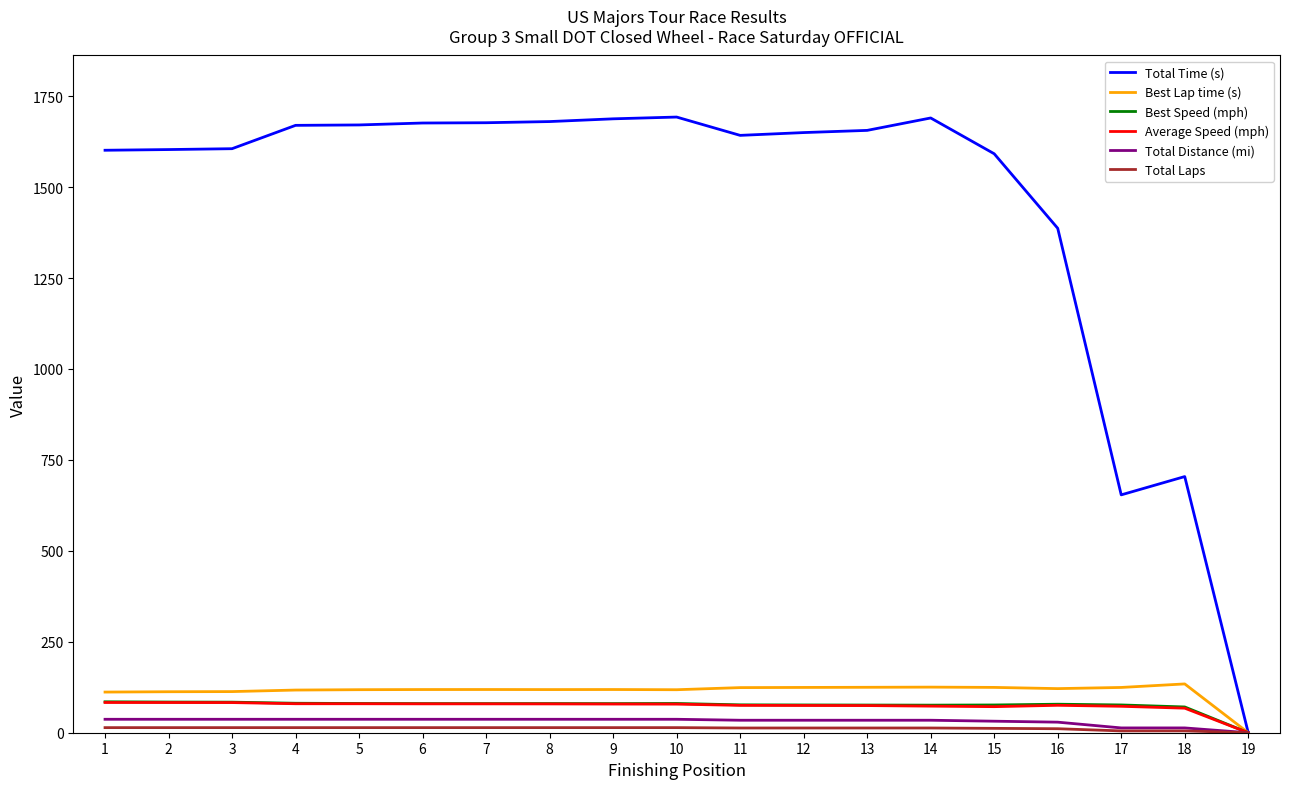

Does the chart have visible grid lines?

No